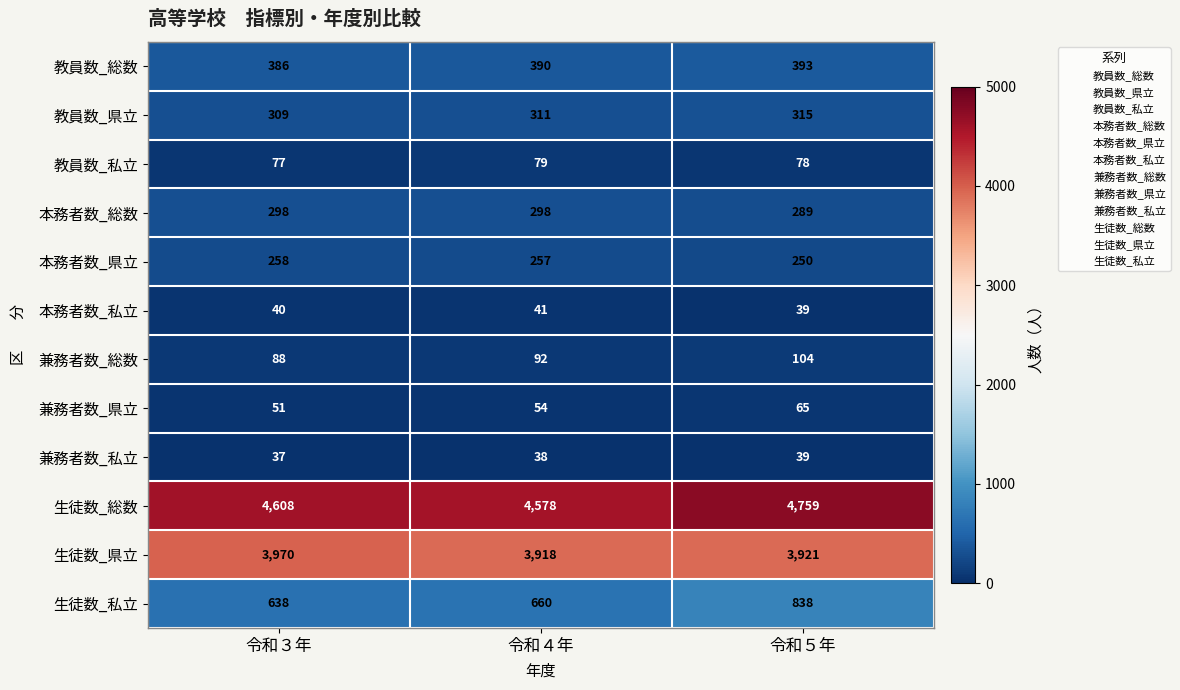

Which category has the lowest value in the 生徒数_私立 series?

令和３年